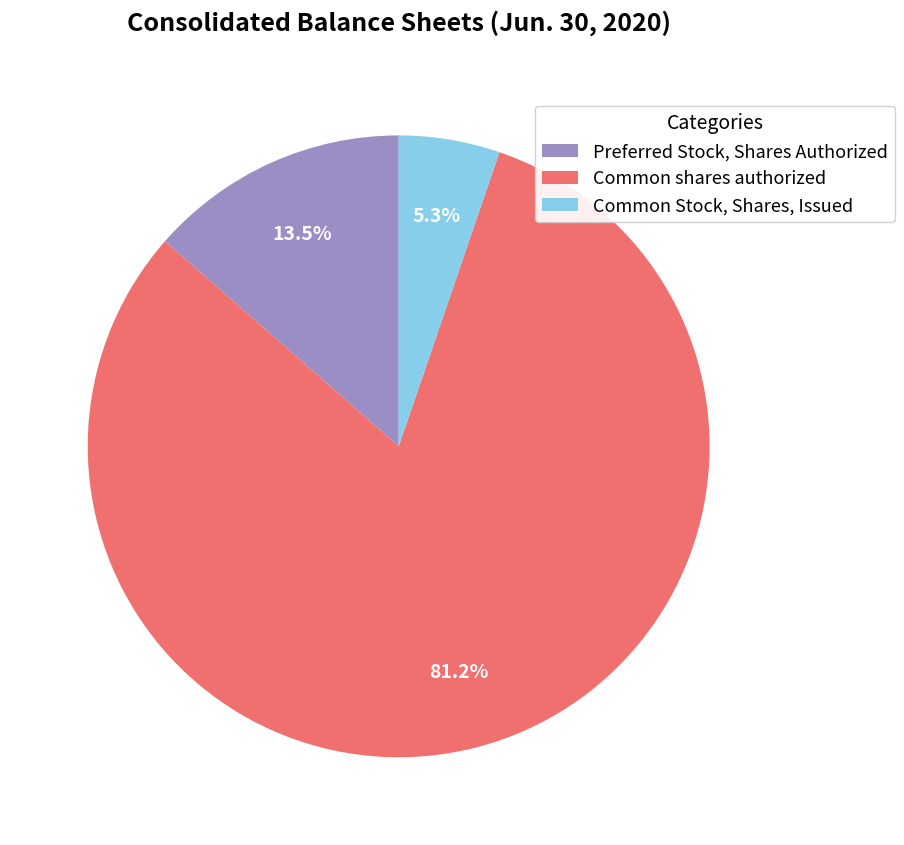

What portion of the pie excludes Common shares authorized?

18.8%